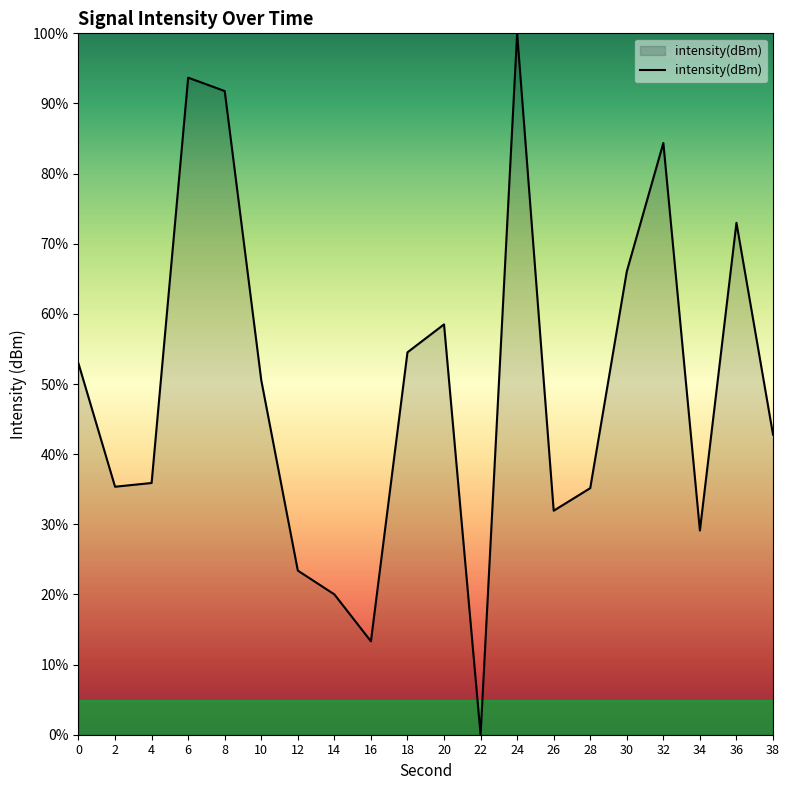

What is the difference between the values at 28 and 10?

15.4